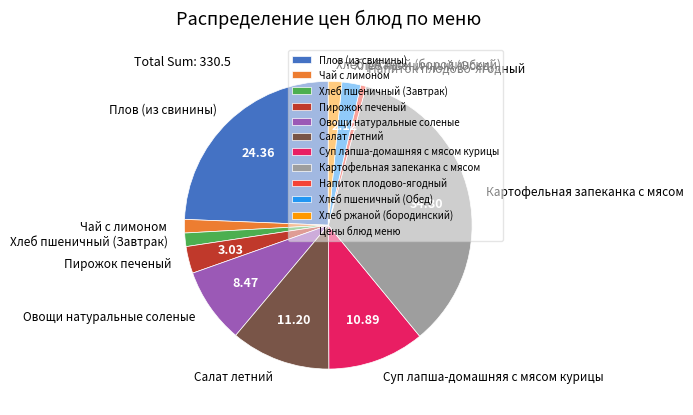

How many segments does this pie chart have?

11